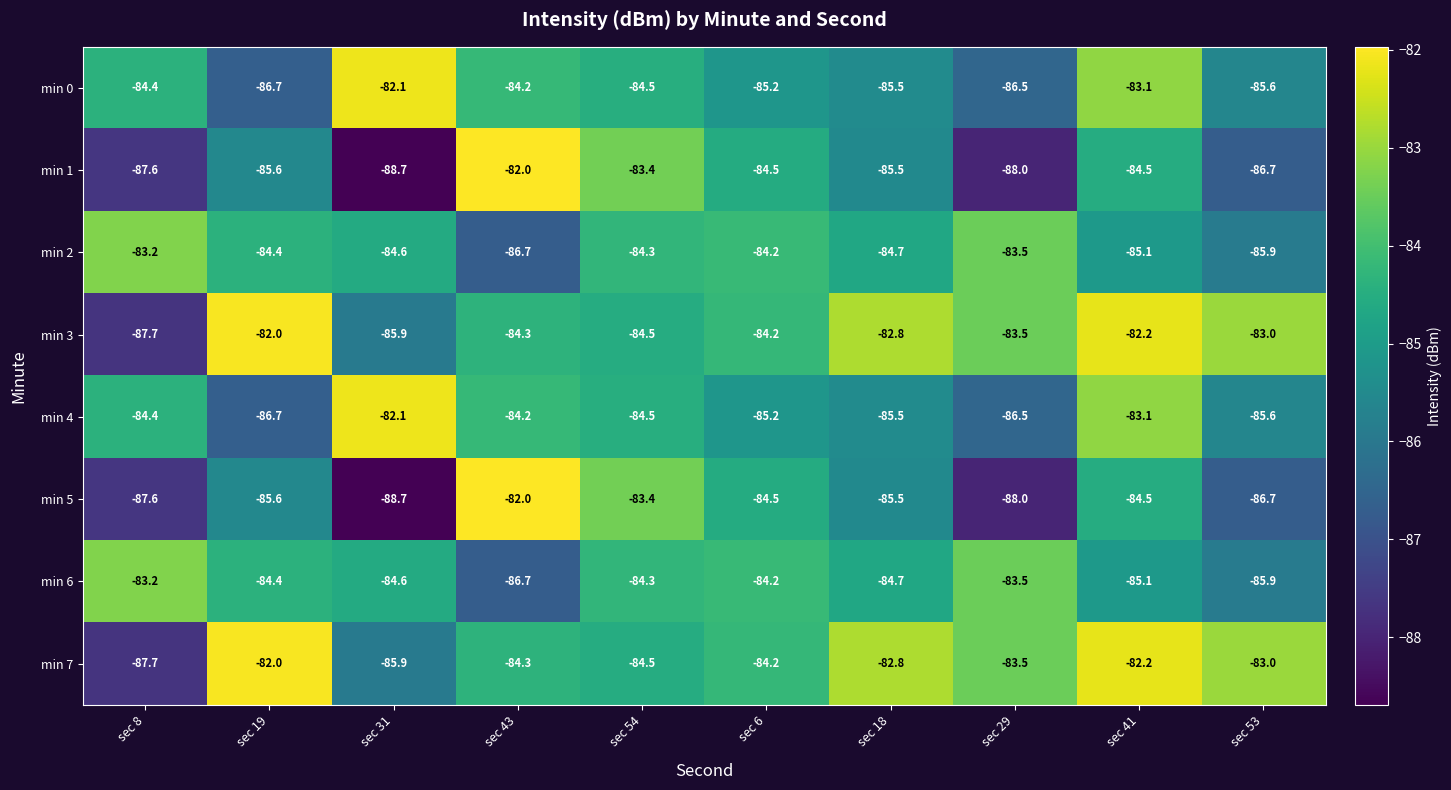

What is the greatest value displayed?

-82.0